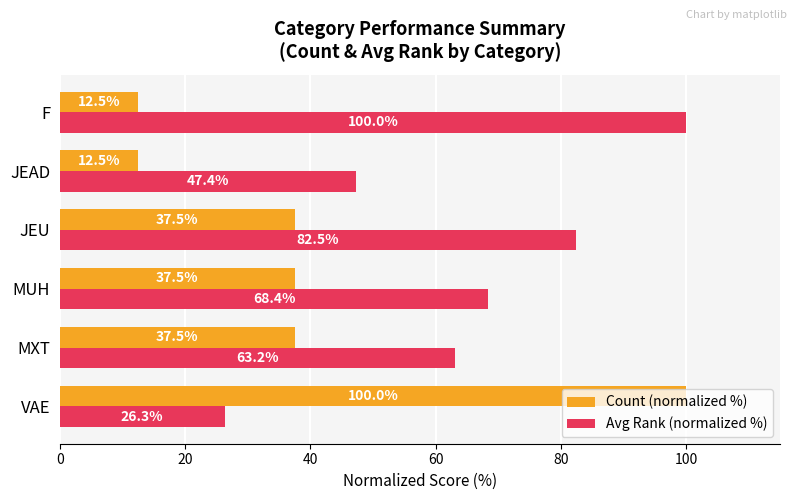

Rank the series at MXT from lowest to highest value.

Count (normalized %), Avg Rank (normalized %)